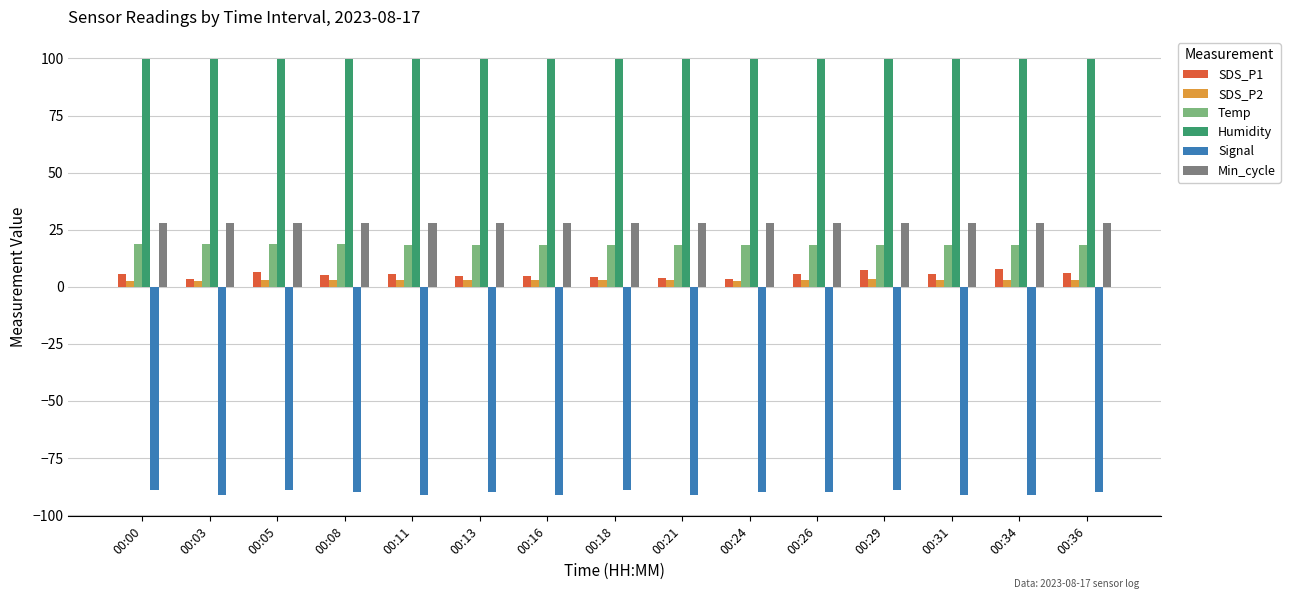

Is the value of Temp at 00:26 greater than the value of SDS_P1 at 00:24?

Yes